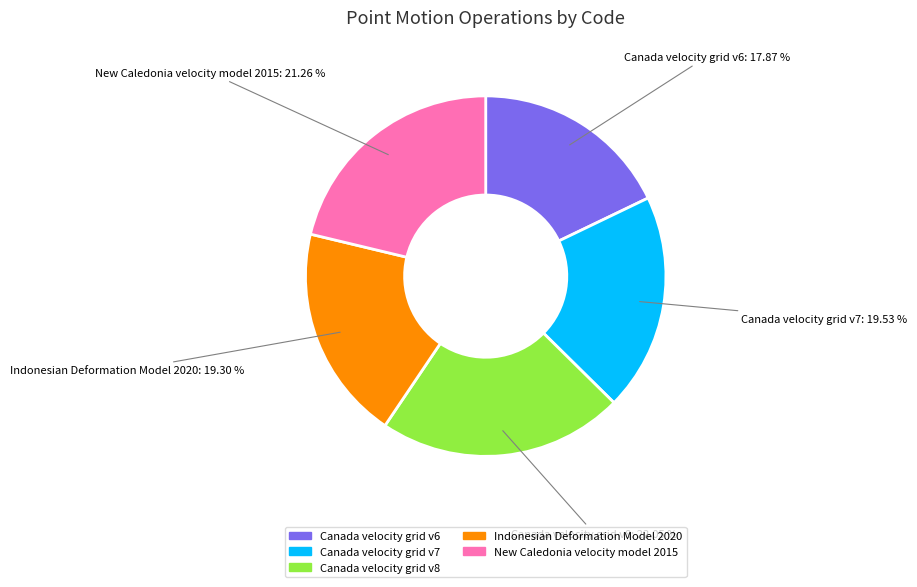

How many segments does this pie chart have?

5